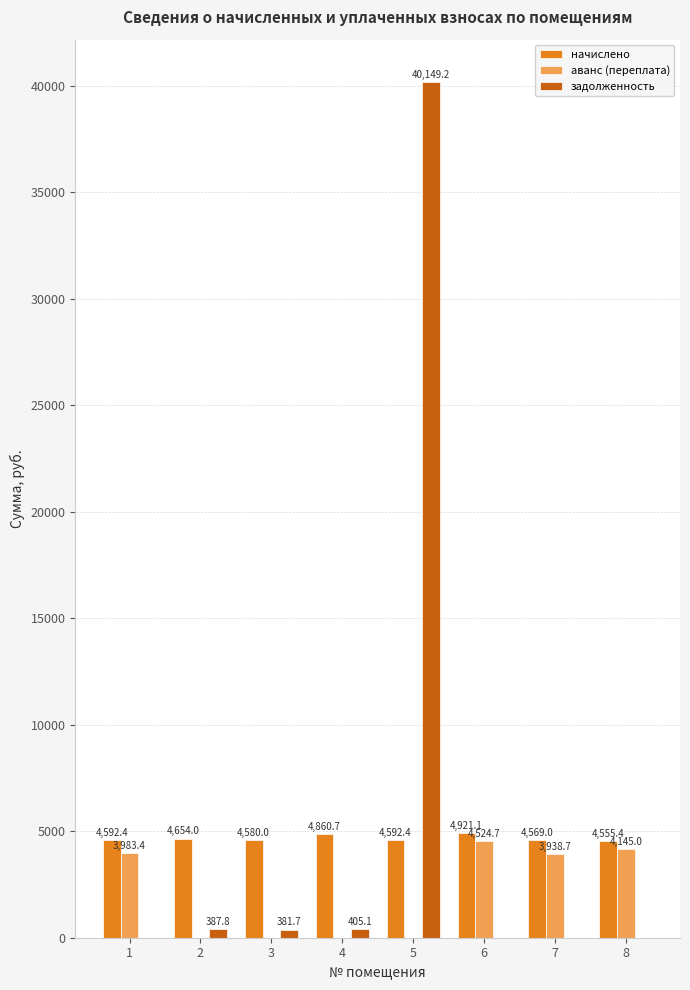

What is the difference between the начислено values at 8 and 2?

98.5